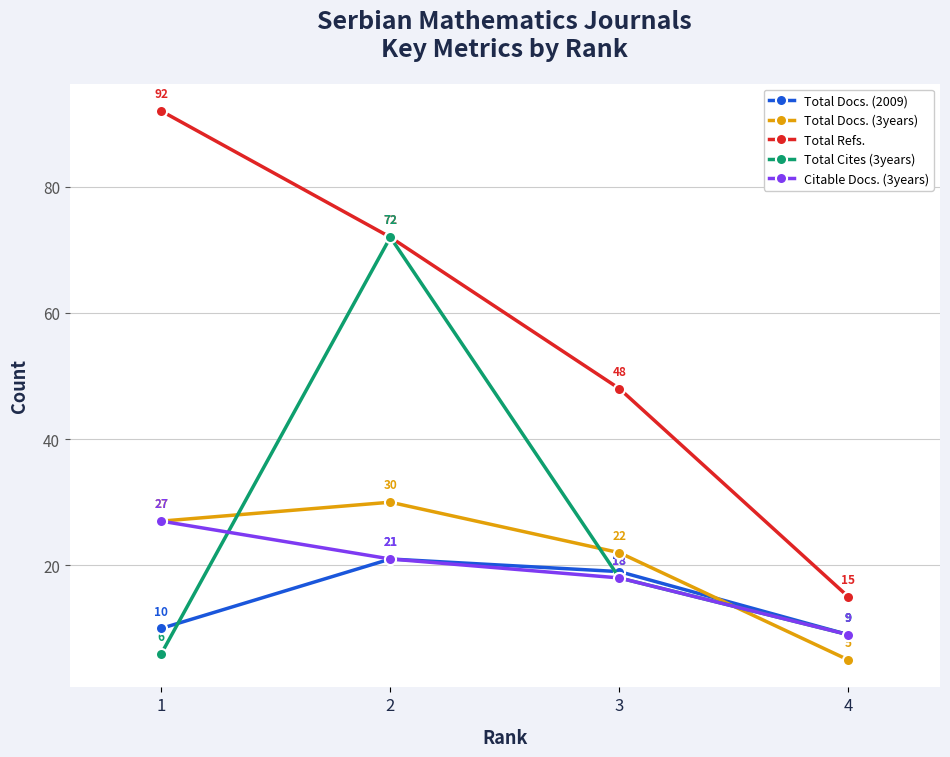

What is the difference between the highest and lowest values at 3?

30